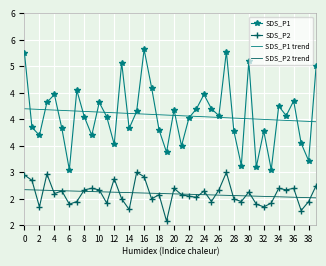

True or false: SDS_P1 has more than 2 points higher than both neighbors.

True